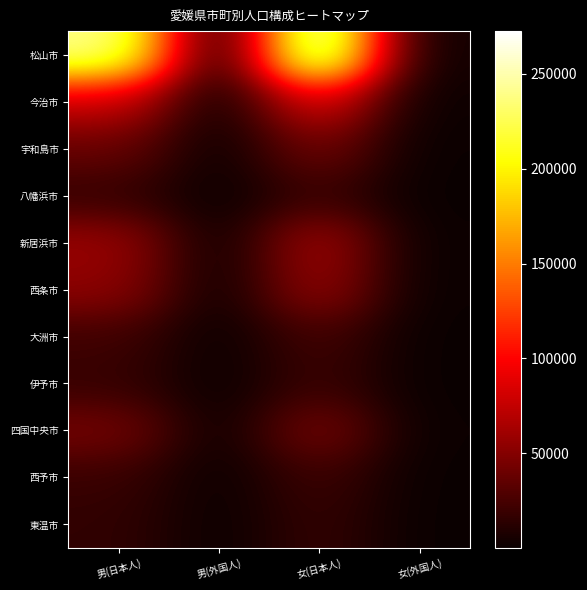

How many distinct data groups are displayed?

11